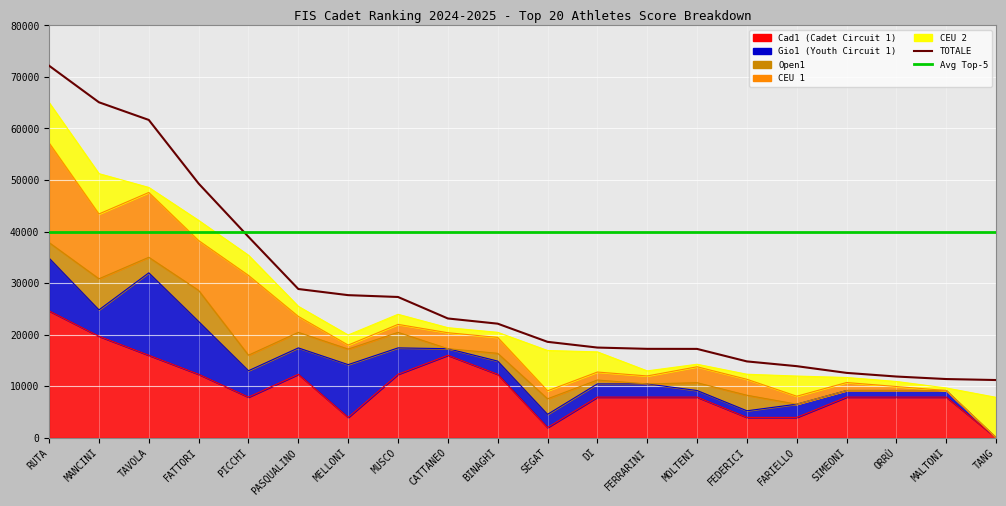

Between which two adjacent categories do Cad1 and CEU2 first intersect?

BINAGHI MARIAVITTORIA and SEGAT ZOE